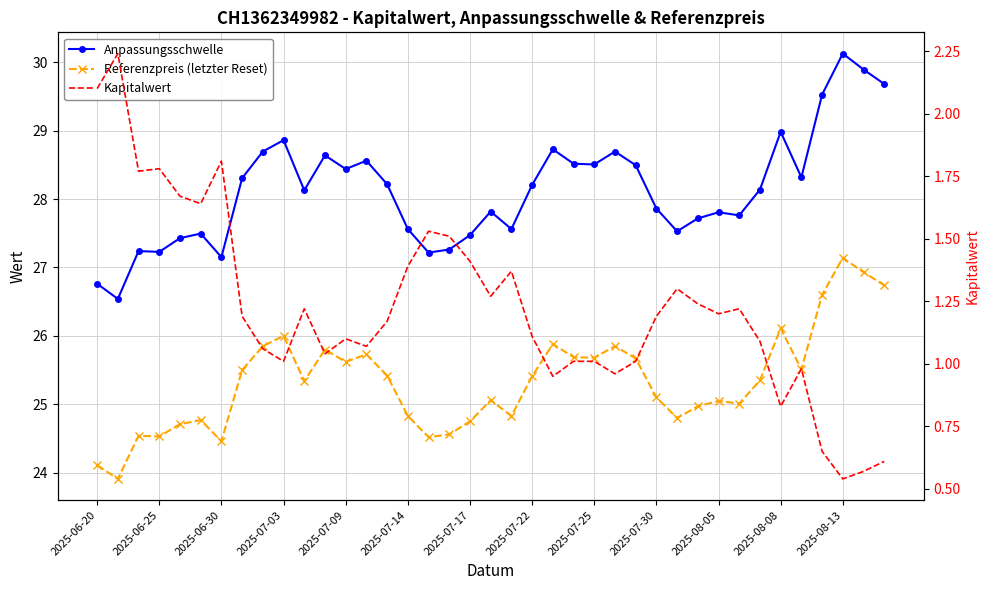

What position from the left is 25?

26